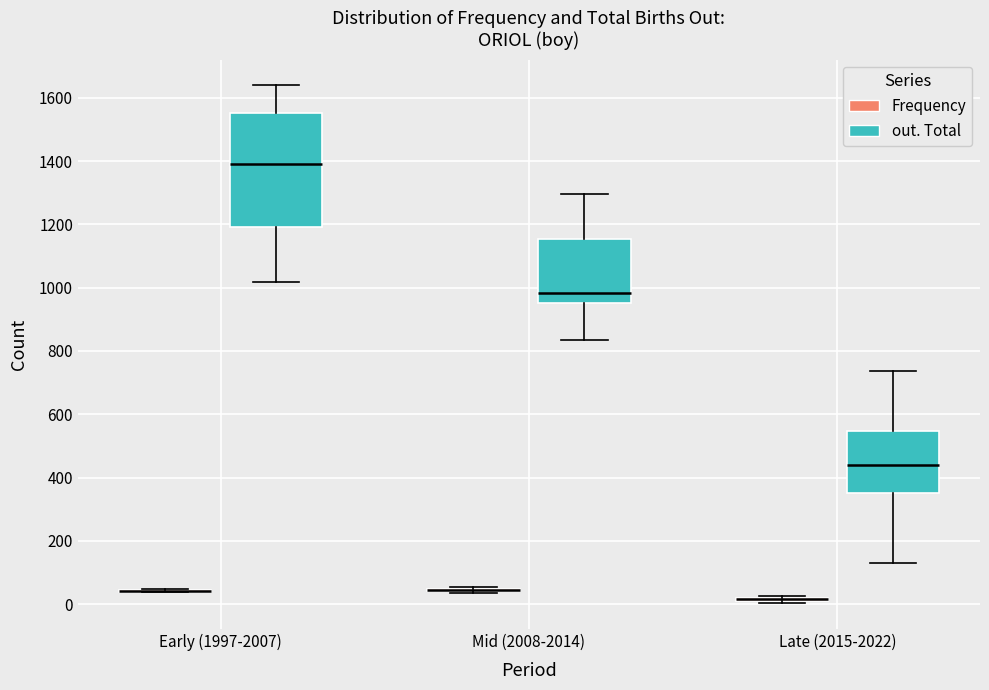

Reading left to right, transcribe this box plot: for each box, give where its median line is, the range the box spans, and where its two whiskers end, as read against the y-axis. The values are not printed on the chart, so give them approximately, as read against the axis.

Early (1997-2007) (Frequency): box collapsed to a line at 40, whiskers 40 to 40
Early (1997-2007) (out. Total): median 1400, box 1200 to 1560, whiskers 1020 to 1640
Mid (2008-2014) (Frequency): box collapsed to a line at 40, whiskers 40 to 60
Mid (2008-2014) (out. Total): median 980, box 960 to 1160, whiskers 840 to 1300
Late (2015-2022) (Frequency): box collapsed to a line at 20, whiskers 0 to 20
Late (2015-2022) (out. Total): median 440, box 360 to 540, whiskers 140 to 740